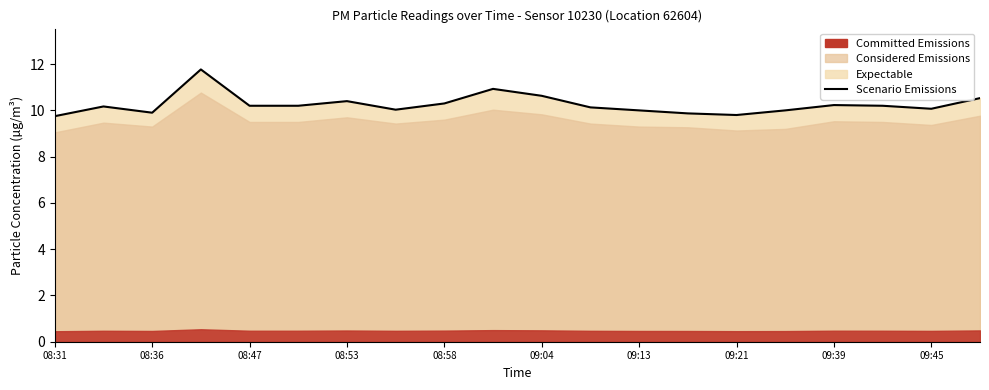

How many data points are above 10?

14